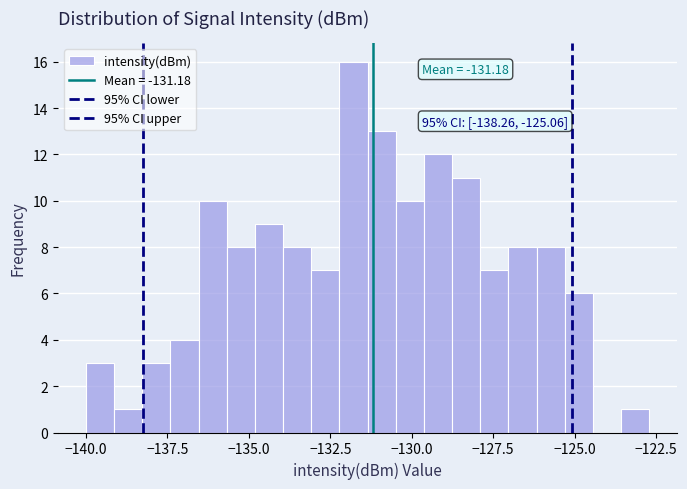

Around what value on the x-axis is the tallest bar? Give the approximate position of its centre, as read against the axis.

-132.0